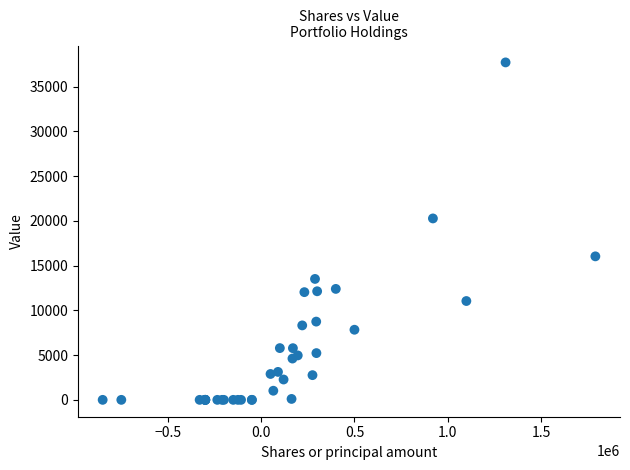

What Y value in the scatter plot is closest to 18855?

20274